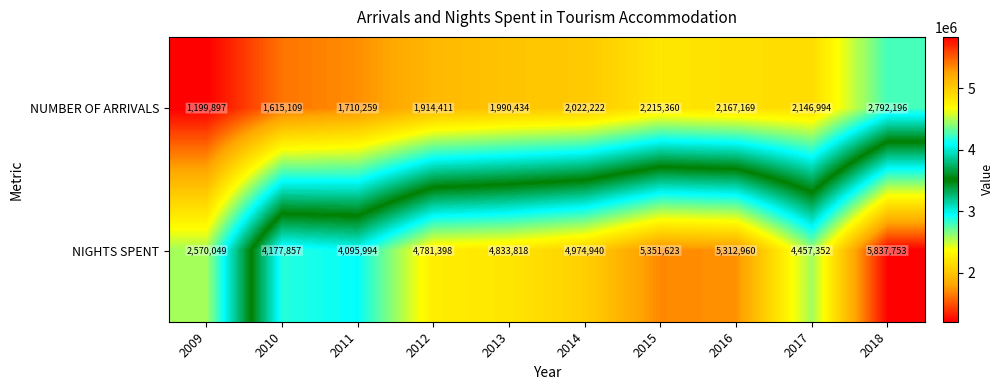

The value of NIGHTS SPENT at 2014 is 4974940. True or false?

True